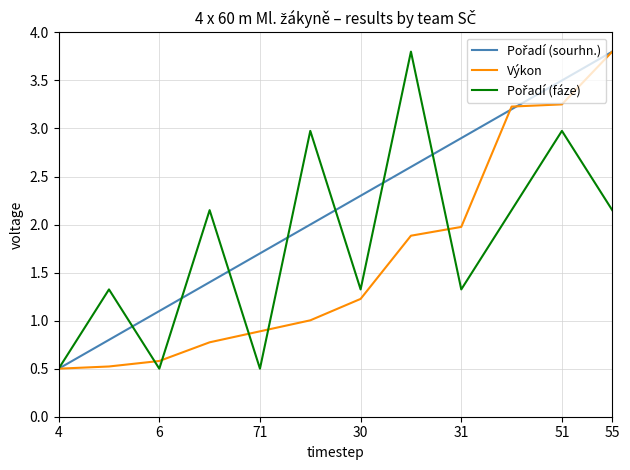

How many lines are shown in the chart?

3